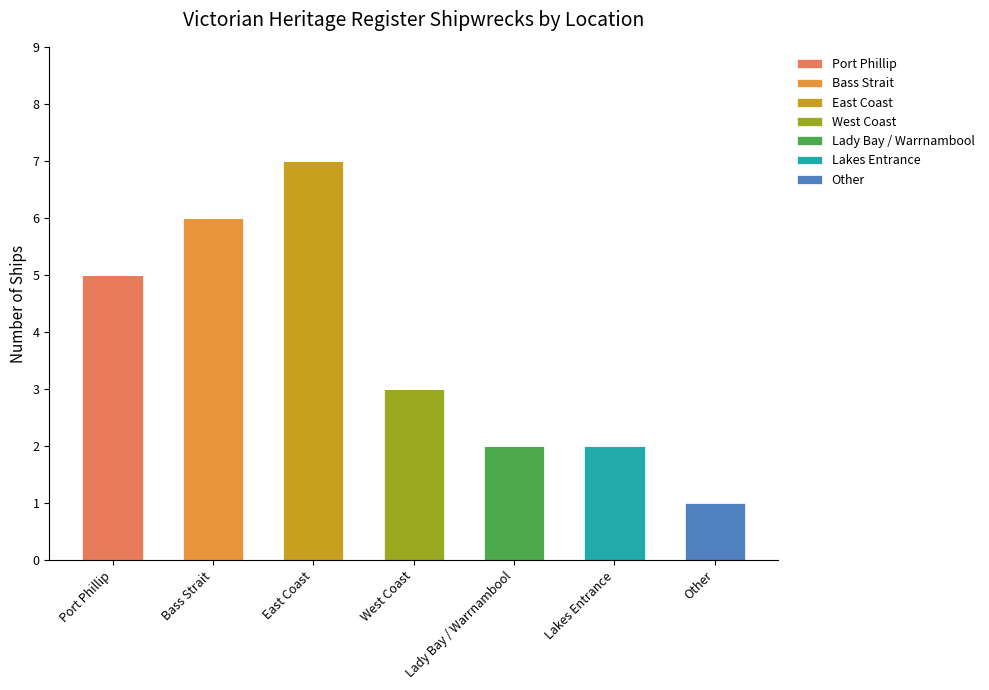

Are the bars grouped side by side (vs. stacked)?

No